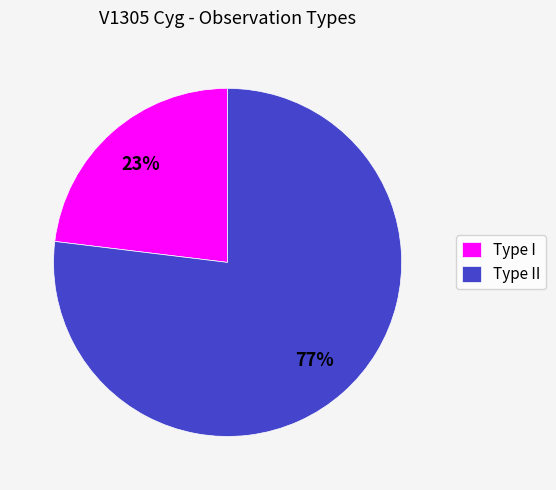

True or false: Type I accounts for 32% of the total.

False